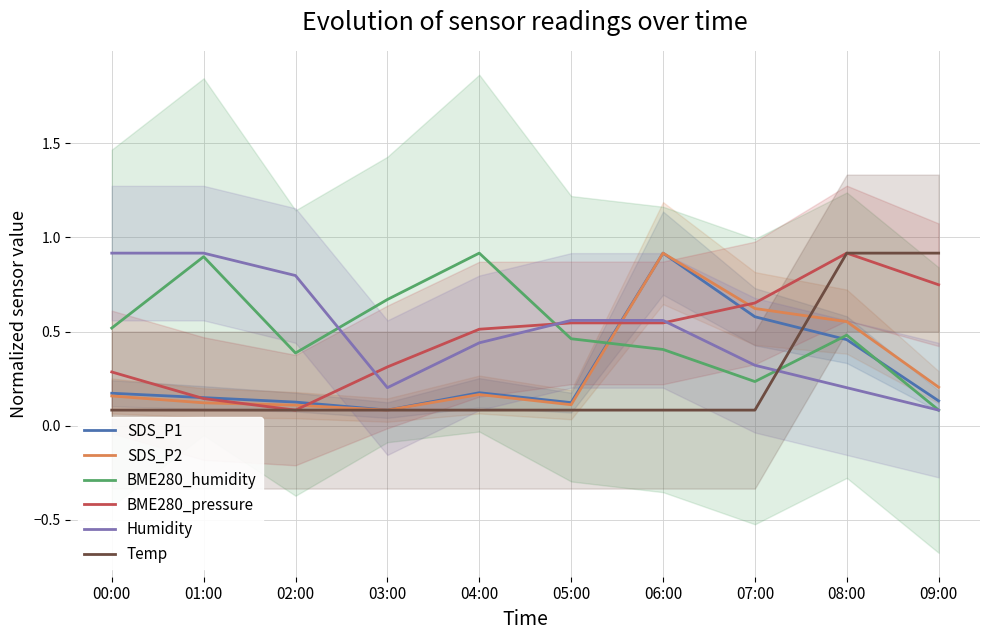

True or false: Temp has more than 1 points higher than both neighbors.

False